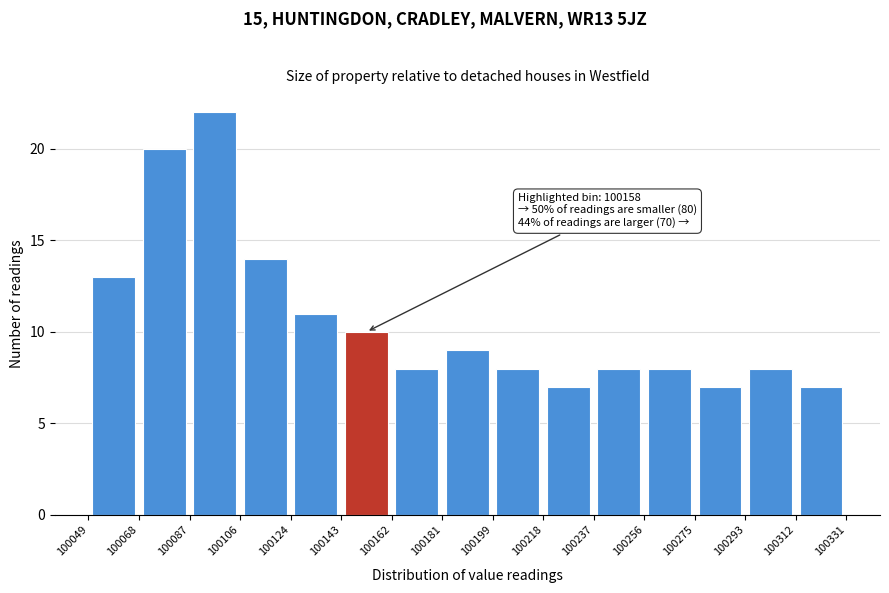

Over which range of the x-axis is the bar tallest?

100087 to 100106